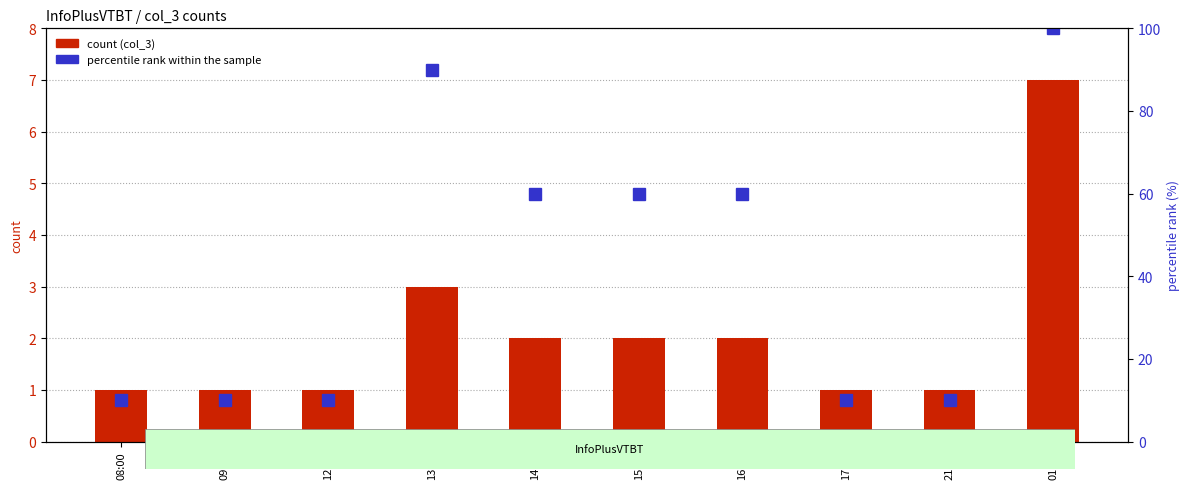

What is the maximum value for count (col_3)?

7